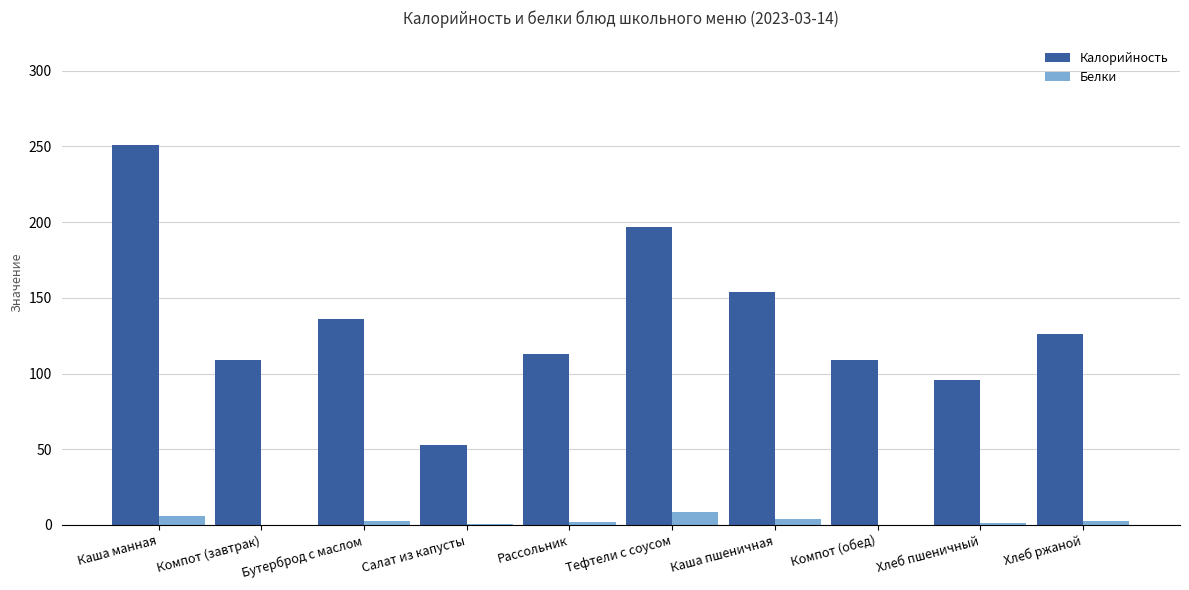

At which label does Калорийность reach its peak?

Каша манная